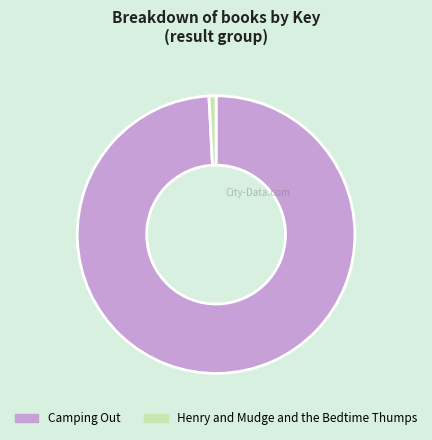

Which has a higher value, Henry and Mudge and the Bedtime Thumps or Camping Out?

Camping Out